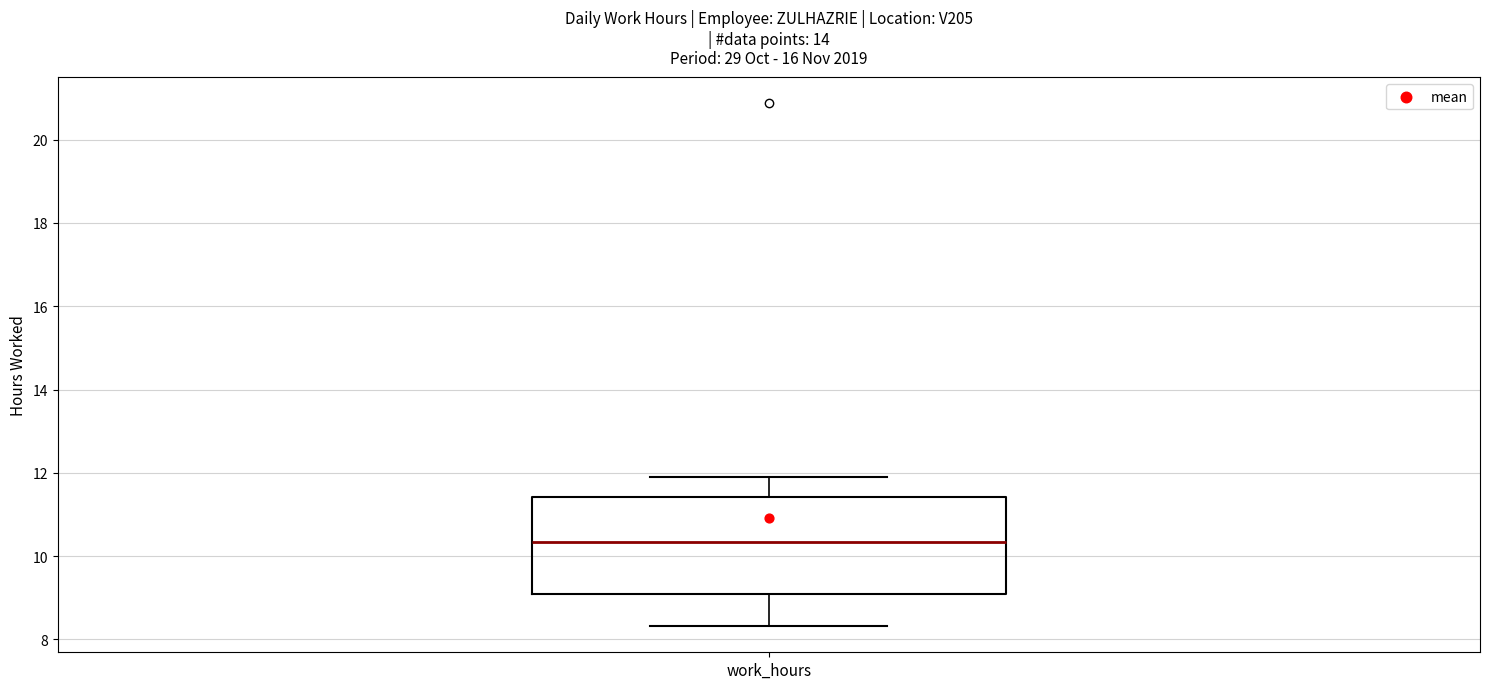

Read this box plot against the y-axis: the position of the median line, the range covered by the box, and the ends of both whiskers. The values are not printed on the chart, so give them approximately, as read against the axis.

median 10.4, box 9.2 to 11.4, whiskers 8.4 to 11.8